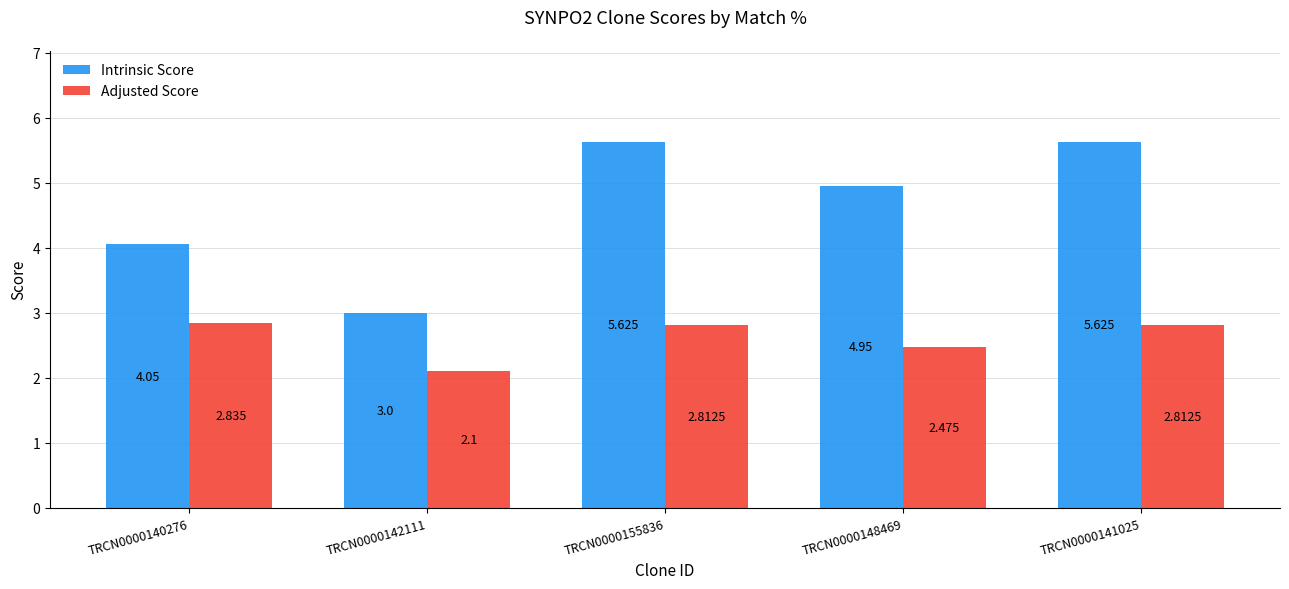

Are the bars grouped side by side (vs. stacked)?

Yes